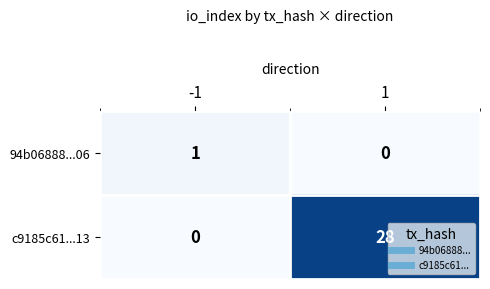

True or false: c9185c61...13 has a value of 0 at -1.

True